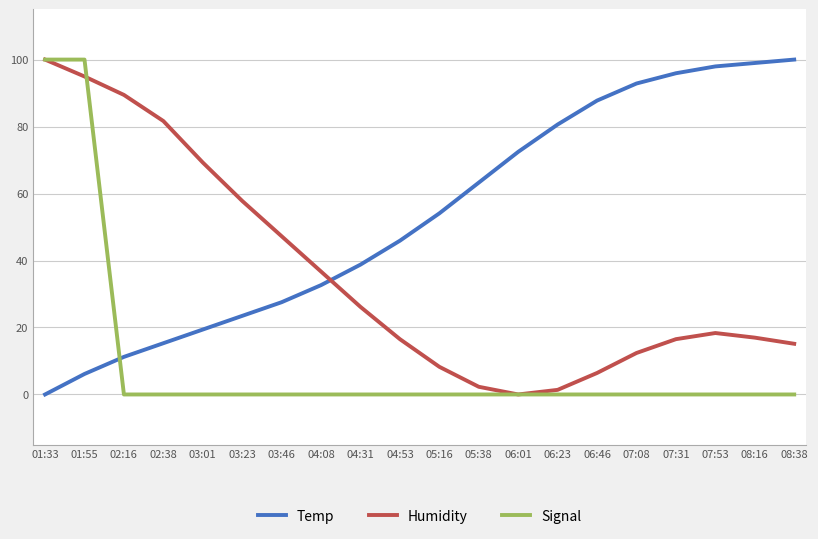

How many times do Humidity and Temp cross each other?

1